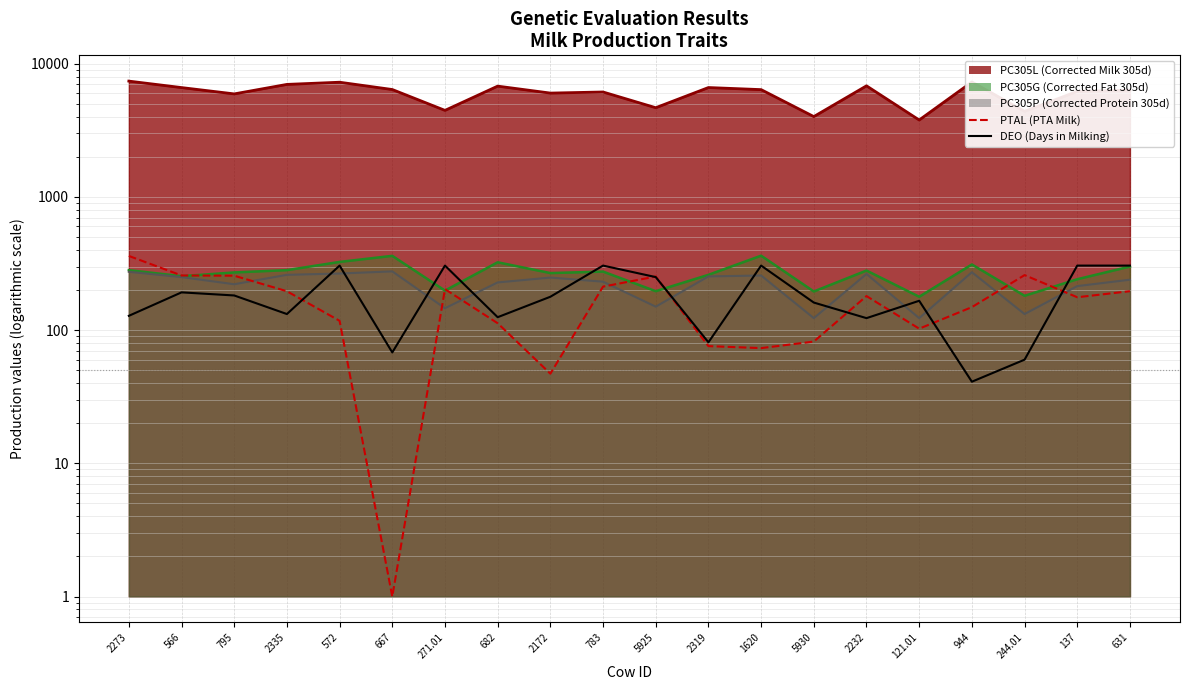

Which series has the widest spread of values?

PTAL